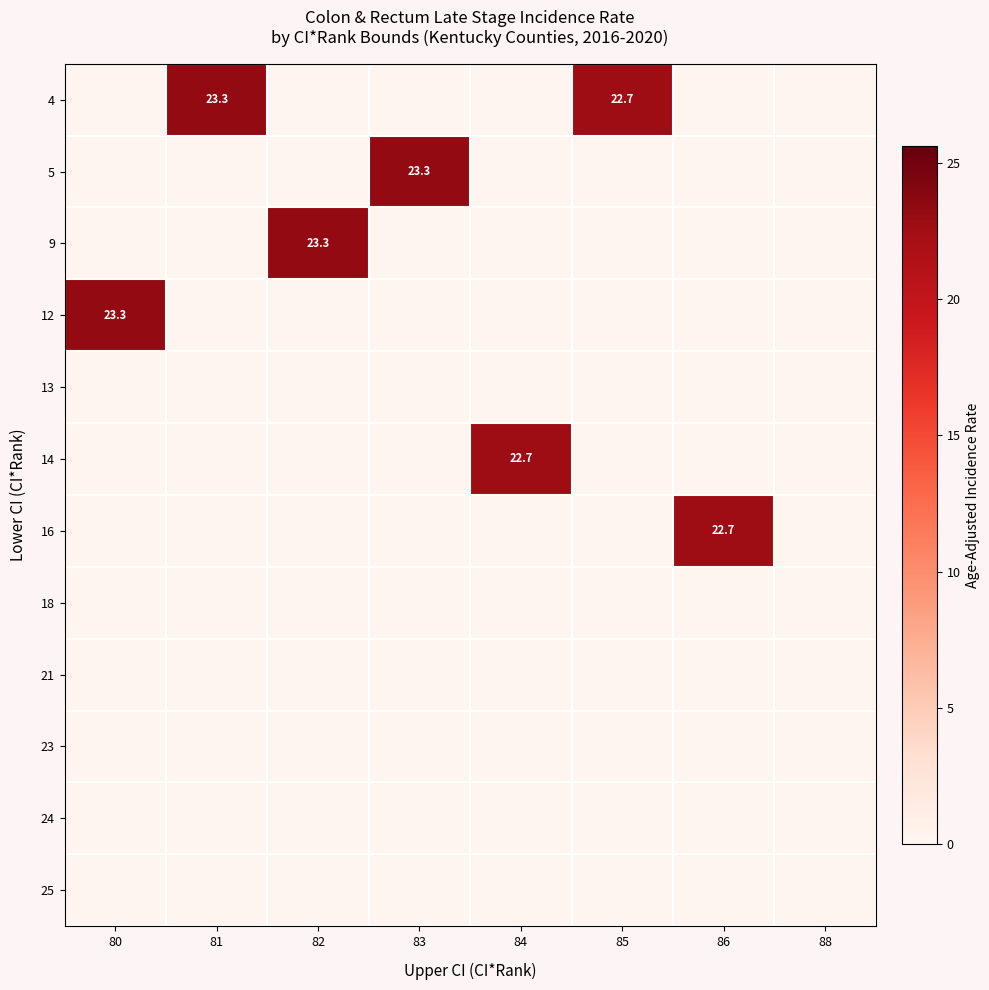

Is the value of 18 at 88 greater than the value of 9 at 81?

No